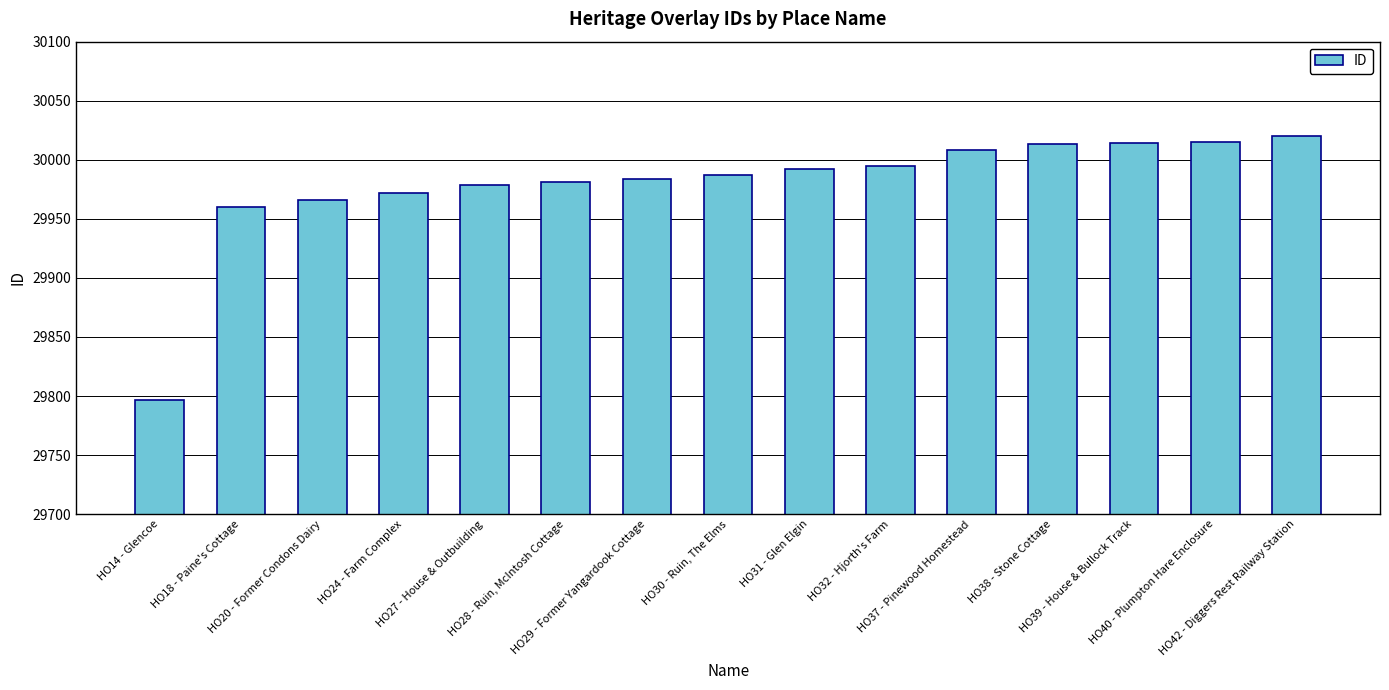

Which category has the lowest value across all series?

HO14 - Glencoe